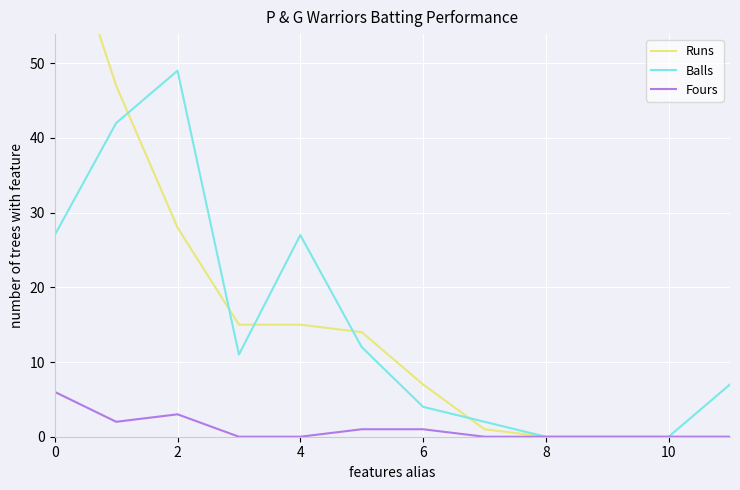

Is it true that Balls equals 47 at 4?

False